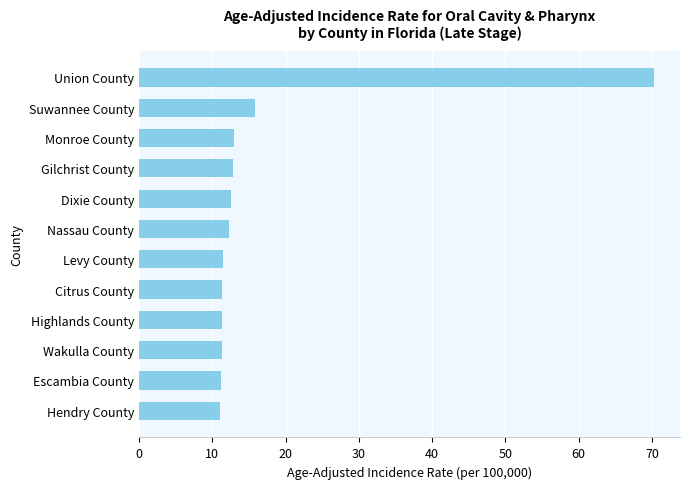

Where is the data nearest to the value 40?

Suwannee County